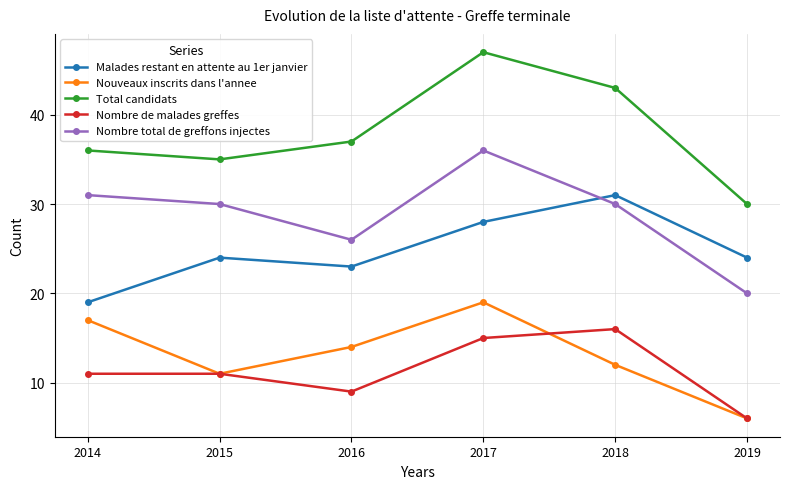

Which label corresponds to the smallest value in the chart?

2019